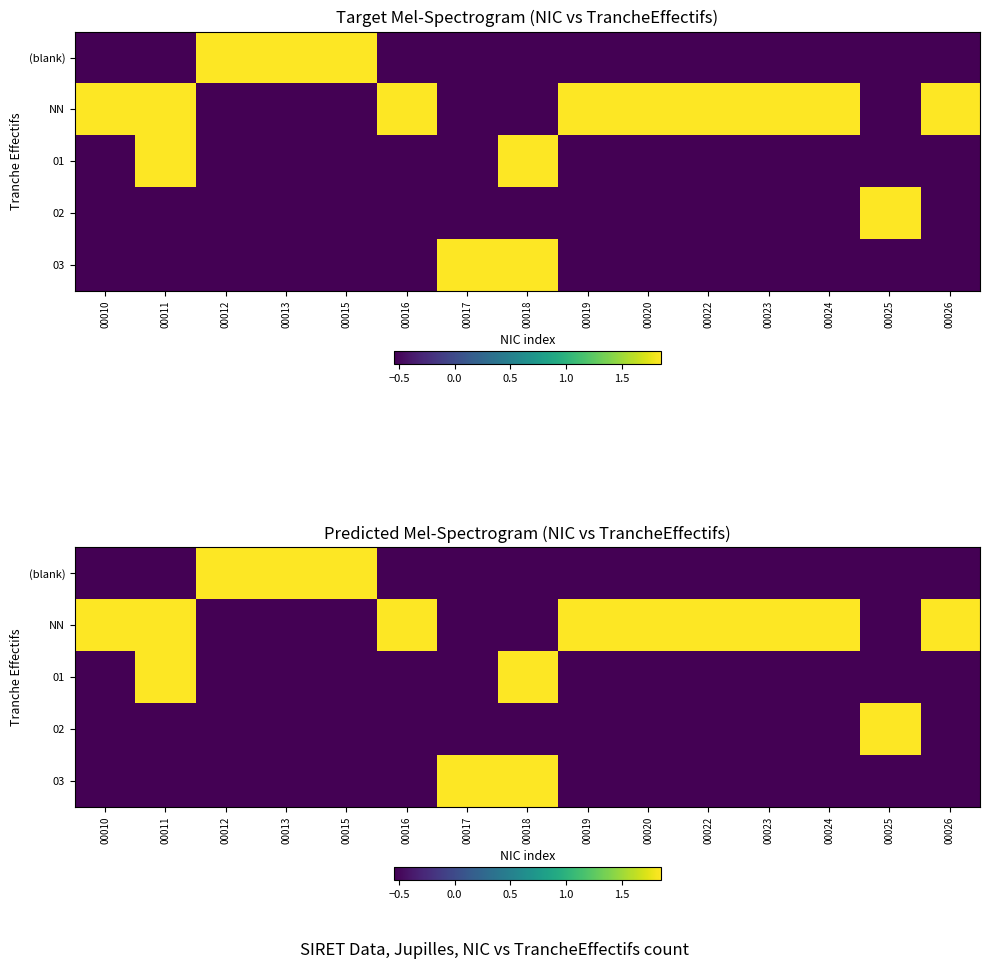

At which category is the sum across all series the highest?

00011